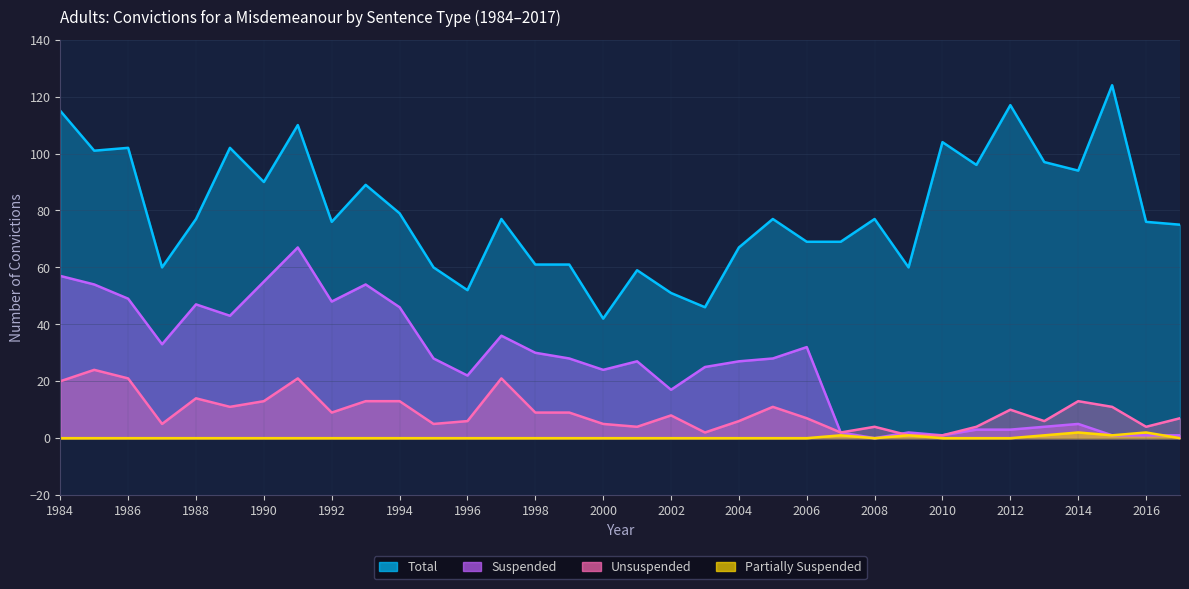

At 1994, list the series in order from largest to smallest.

Total, Suspended, Unsuspended, Partially Suspended